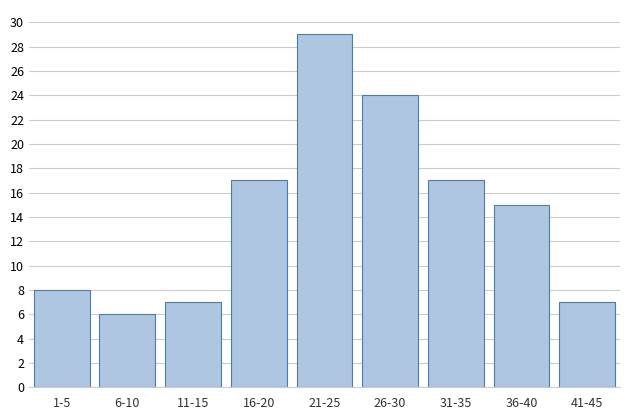

Reading left to right, list all the values displayed in this chart.

1-5=8	6-10=6	11-15=7	16-20=17	21-25=29	26-30=24	31-35=17	36-40=15	41-45=7